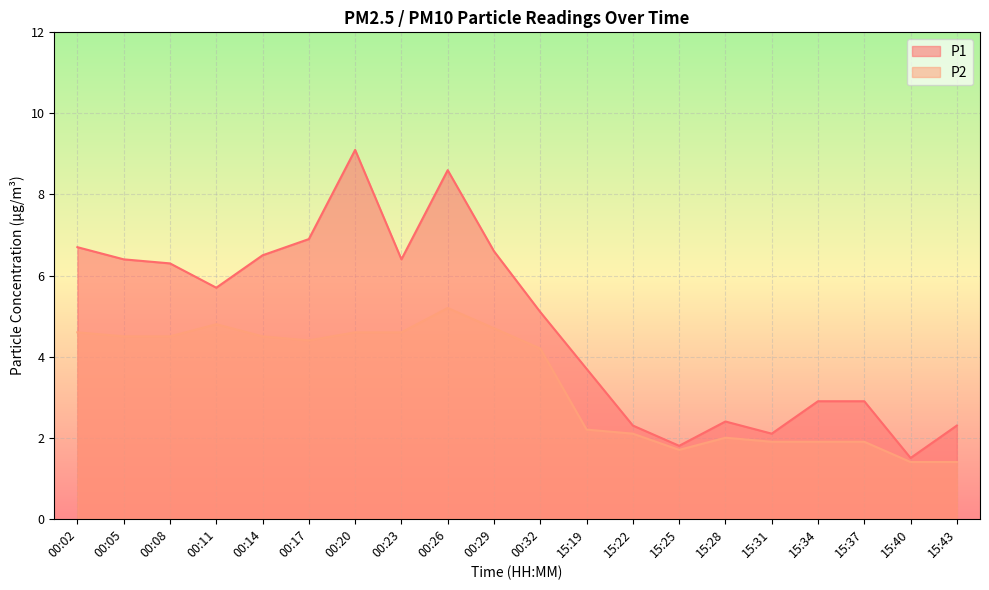

What is the total value across all series at 00:08?

10.8